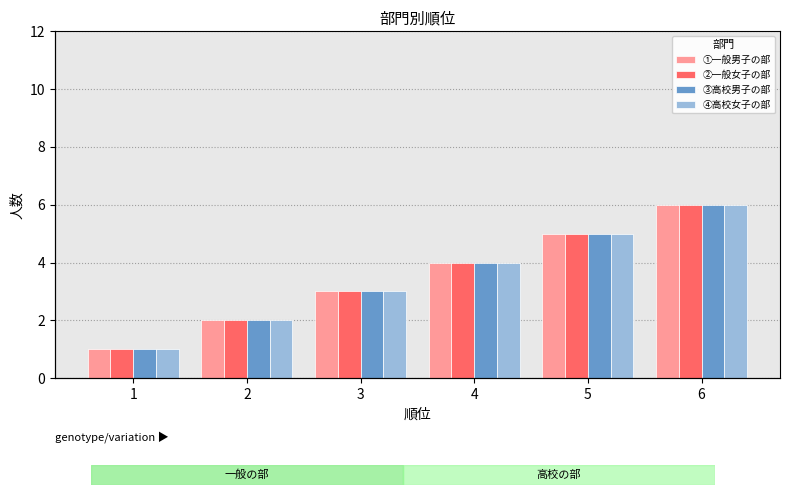

What is the sum of the ②一般女子の部 values at 6 and 1?

7